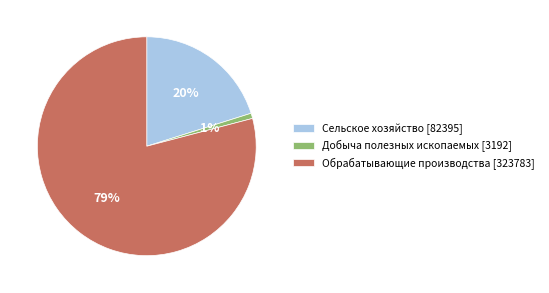

What percentage is the Обрабатывающие производства slice, to the nearest percent?

79%